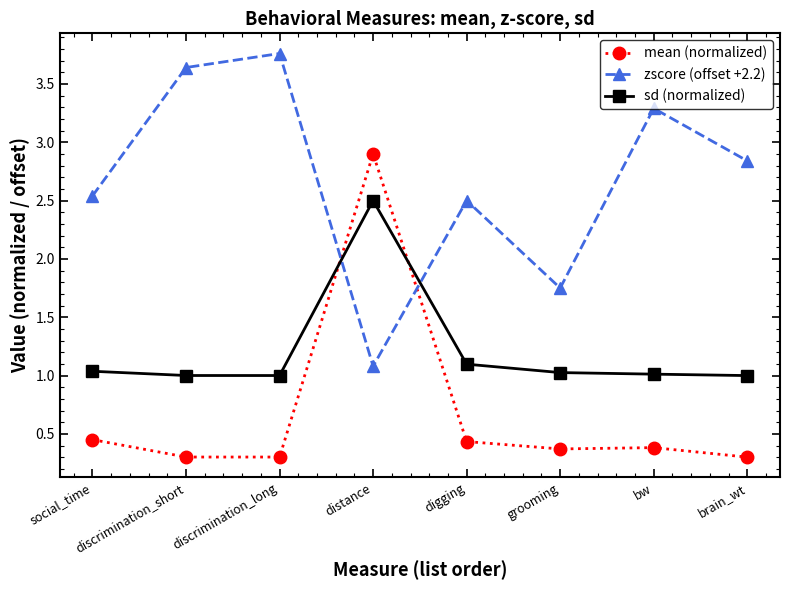

List the series in order of their peak value, highest first.

zscore (offset +2.2), mean (normalized), sd (normalized)